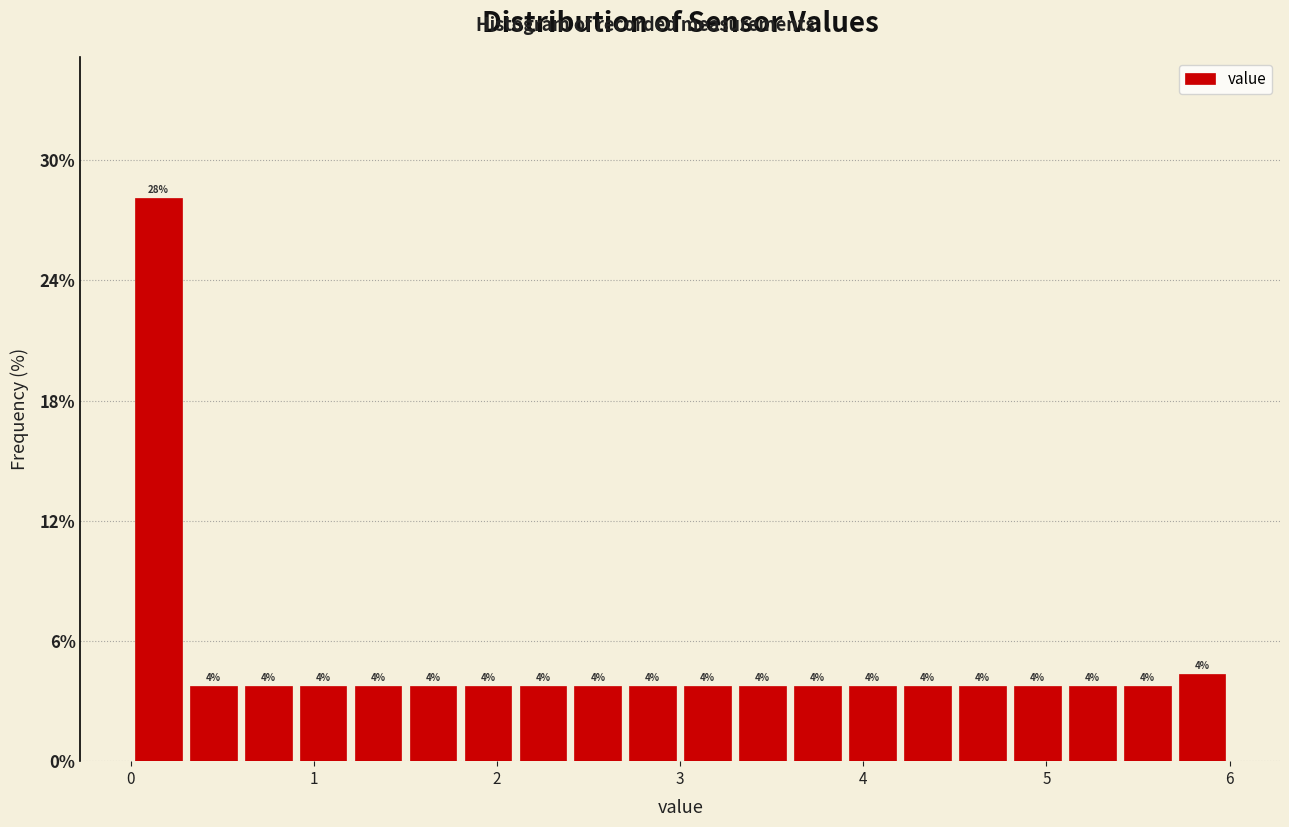

Around what value on the x-axis is the tallest bar? Give the approximate position of its centre, as read against the axis.

0.2